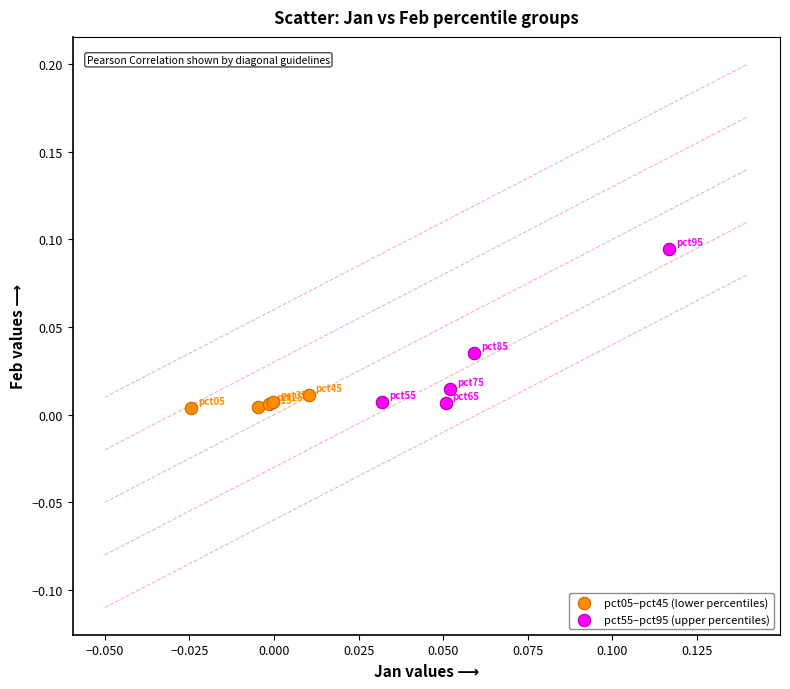

Which series reaches the maximum Y coordinate?

pct55–pct95 (upper percentiles)